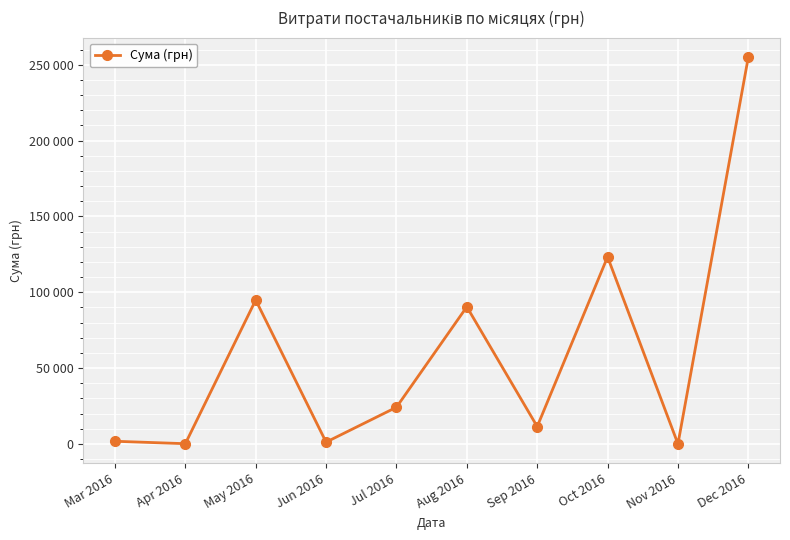

True or false: the data shows 5034.7 at Sep 2016.

False